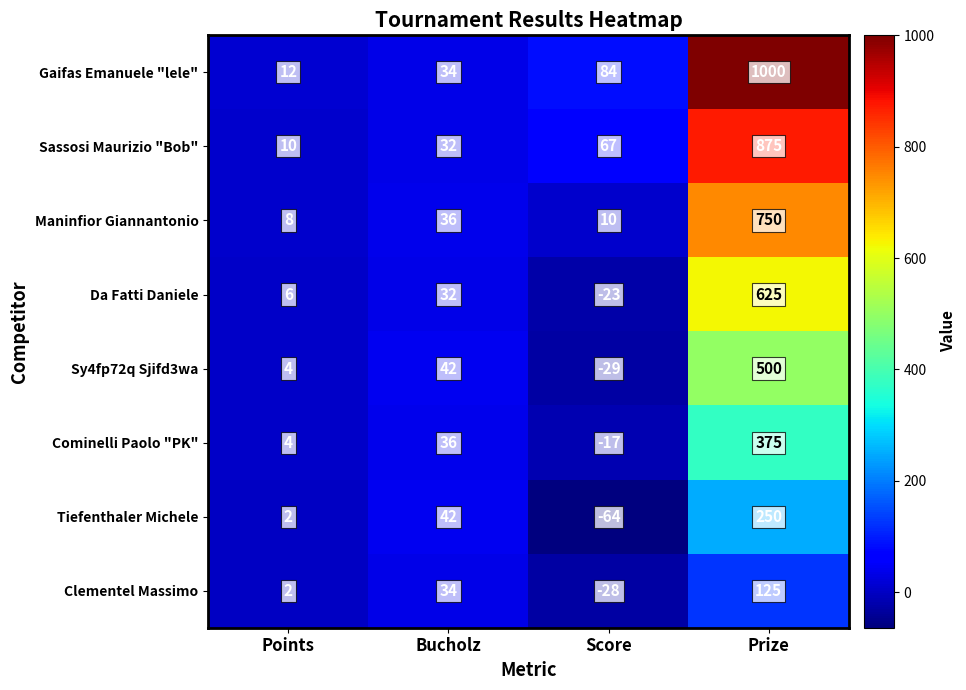

At which category is the sum across all series the highest?

Prize